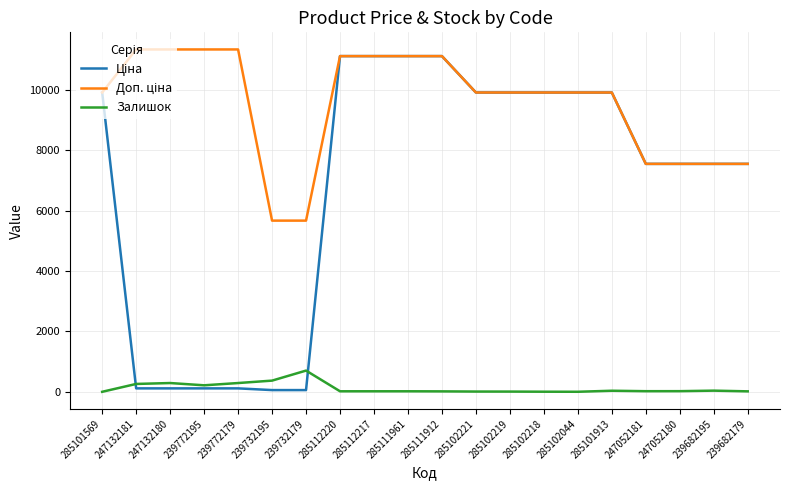

How many distinct data groups are displayed?

3